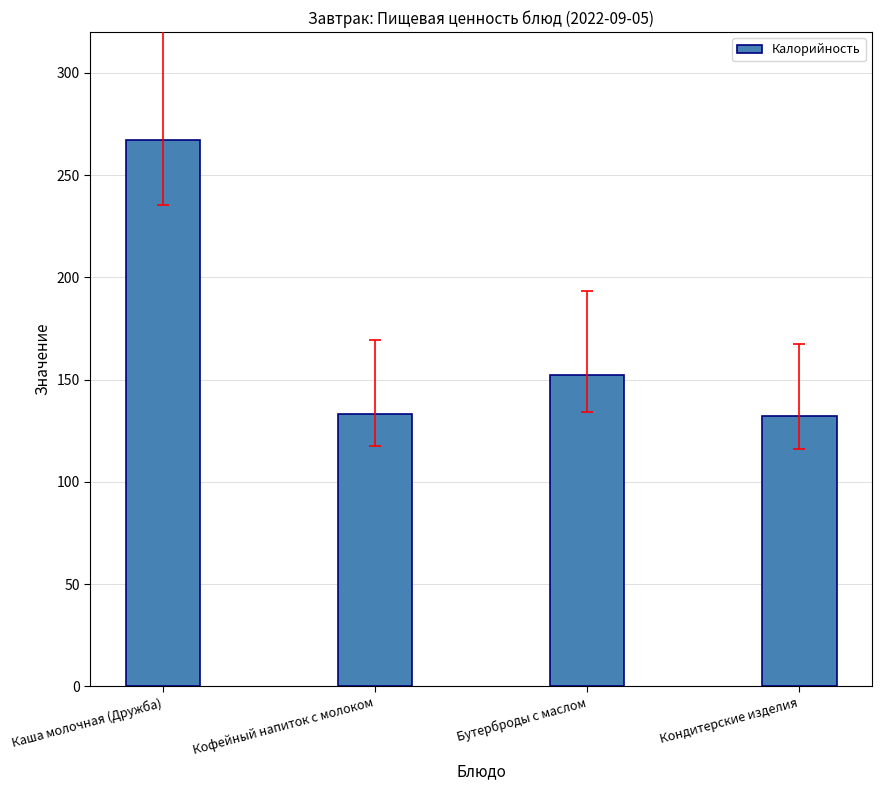

At which label is the value closest to 199?

Бутерброды с маслом